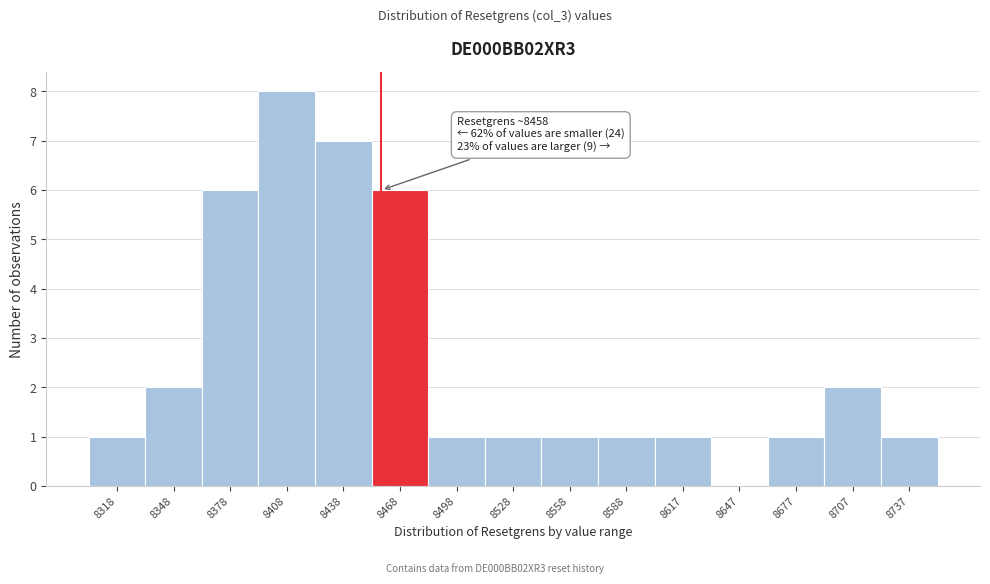

Which range on the x-axis has the tallest bar?

8395 to 8425